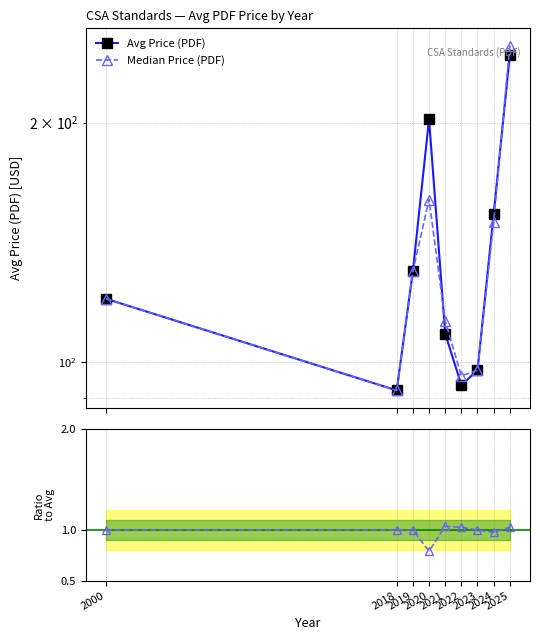

What is the difference between the maximum and minimum values in the Median / Avg series?

0.2